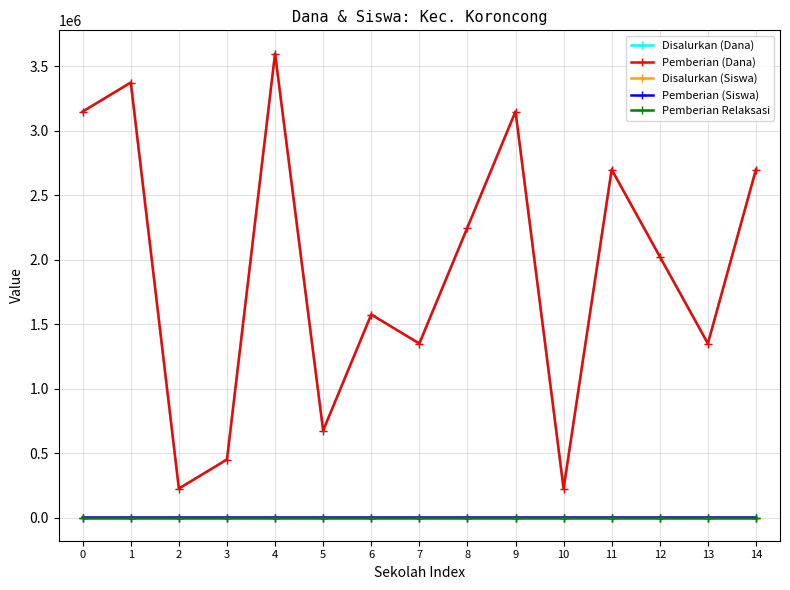

True or false: Disalurkan (Dana) and Pemberian Relaksasi cross at least once.

False